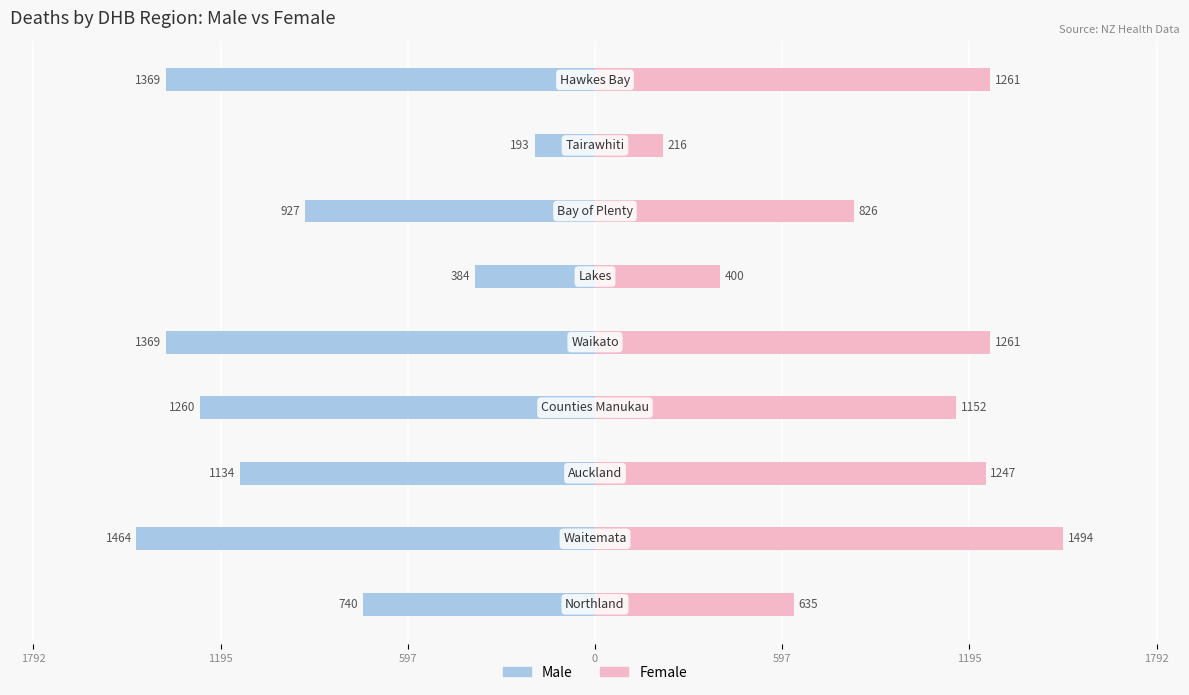

What is the value of the Male bar at the 3rd from the left?

-1134